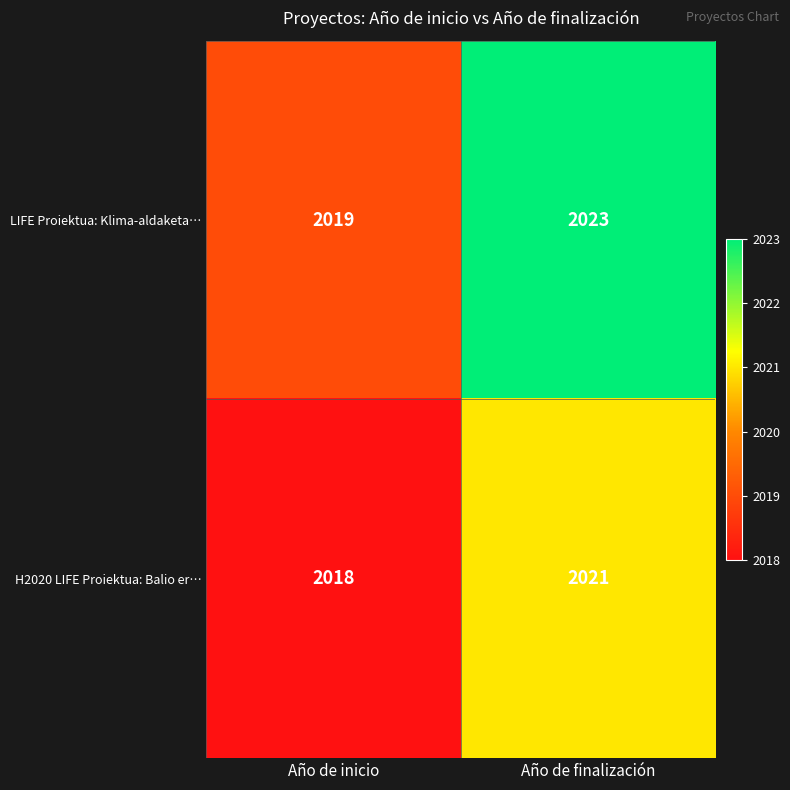

Rank the series at Año de finalización from lowest to highest value.

H2020 LIFE Proiektua: Balio er…, LIFE Proiektua: Klima-aldaketa…